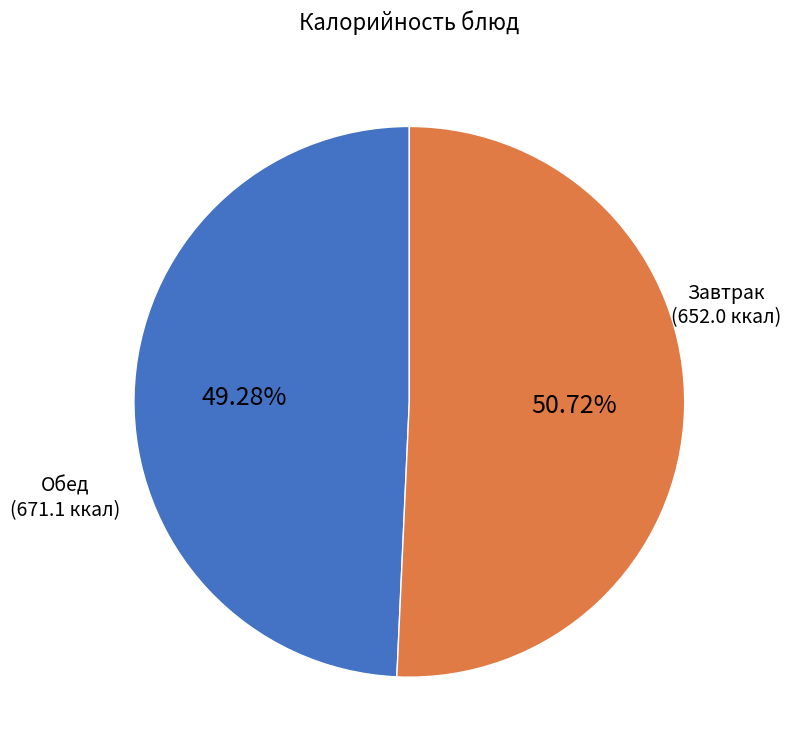

Count the number of slices in the pie.

2